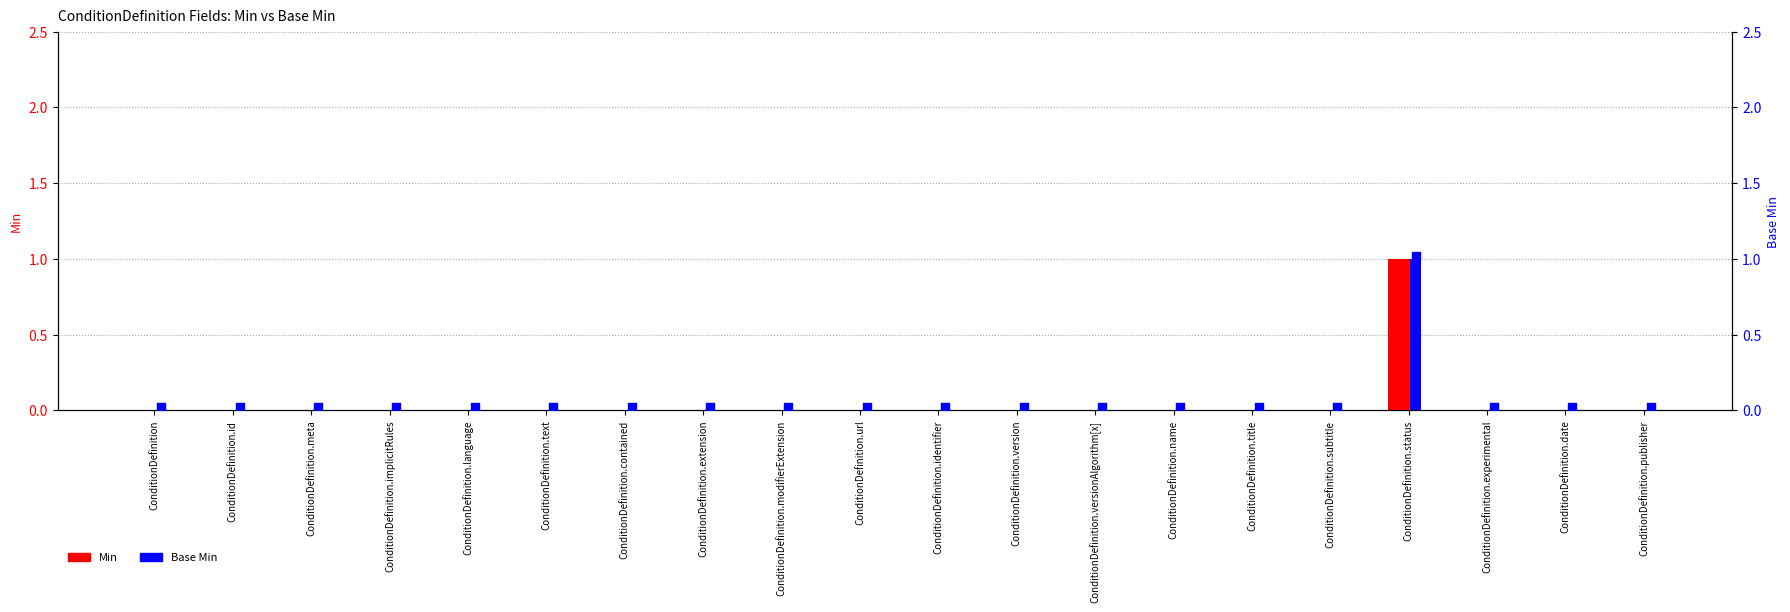

At how many categories does at least one series exceed 0?

1